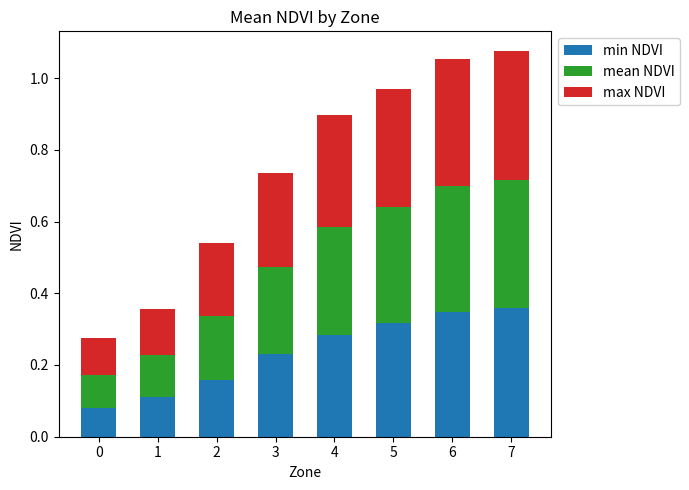

Does the chart contain any negative values?

No